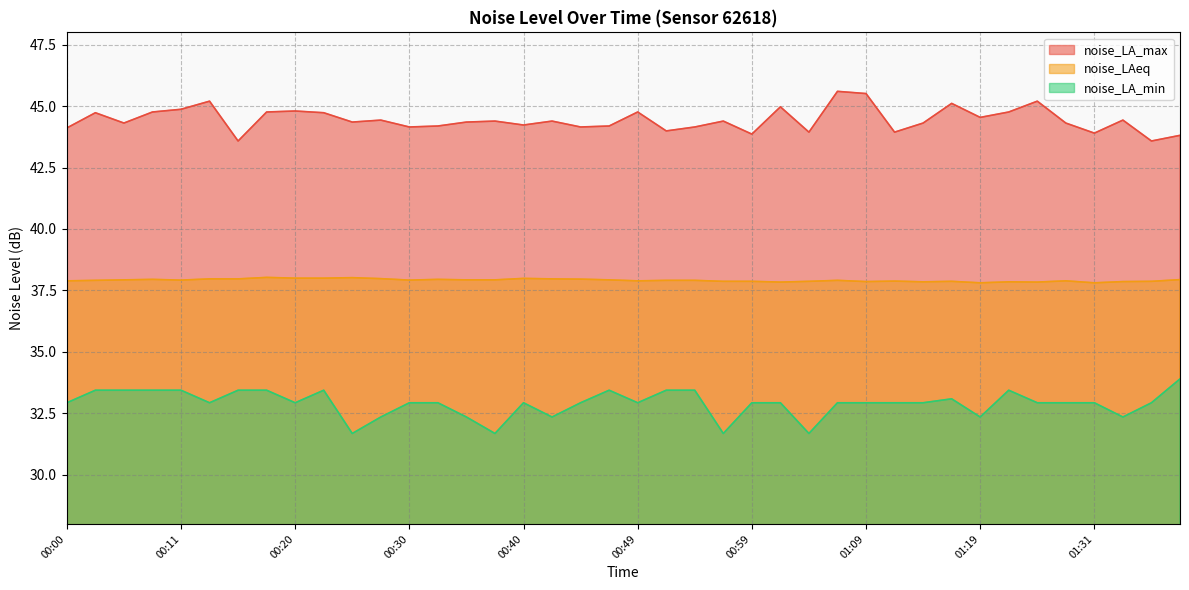

What is the maximum value for noise_LAeq?

38.0